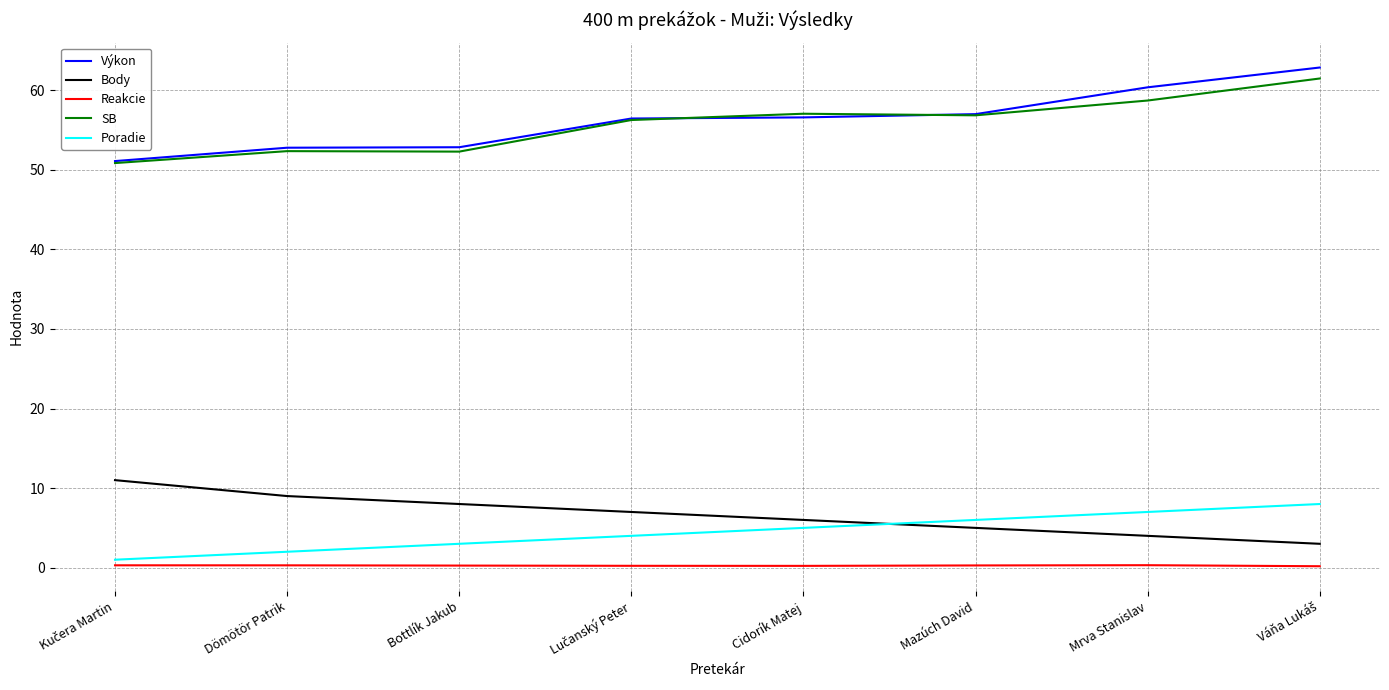

True or false: SB has a value of 52.4 at Dömötör Patrik.

True